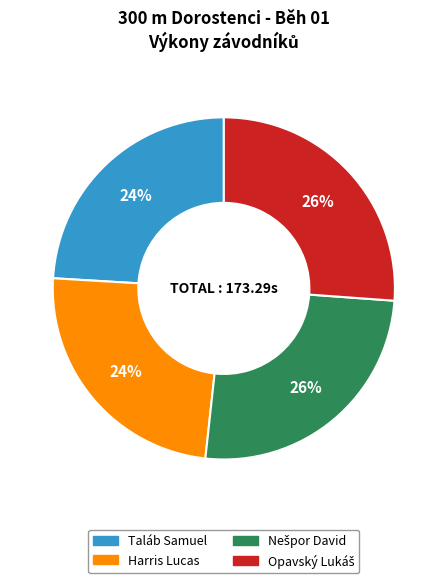

To the nearest percent, what is the average slice percentage?

25%